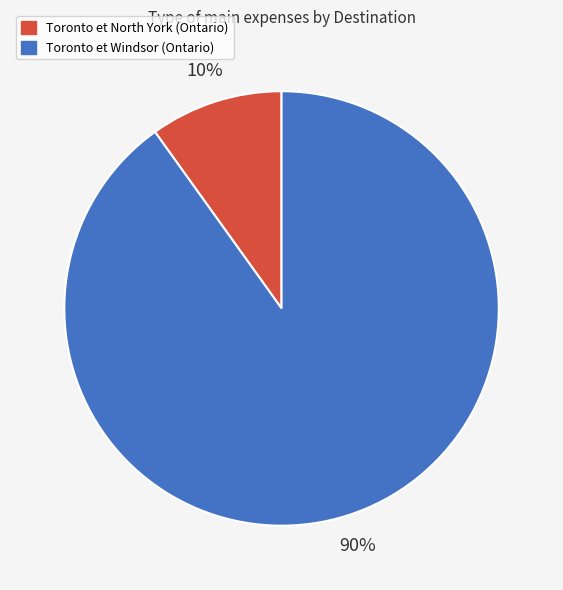

Is the sum of Toronto et Windsor (Ontario) and Toronto et North York (Ontario) greater than half?

Yes